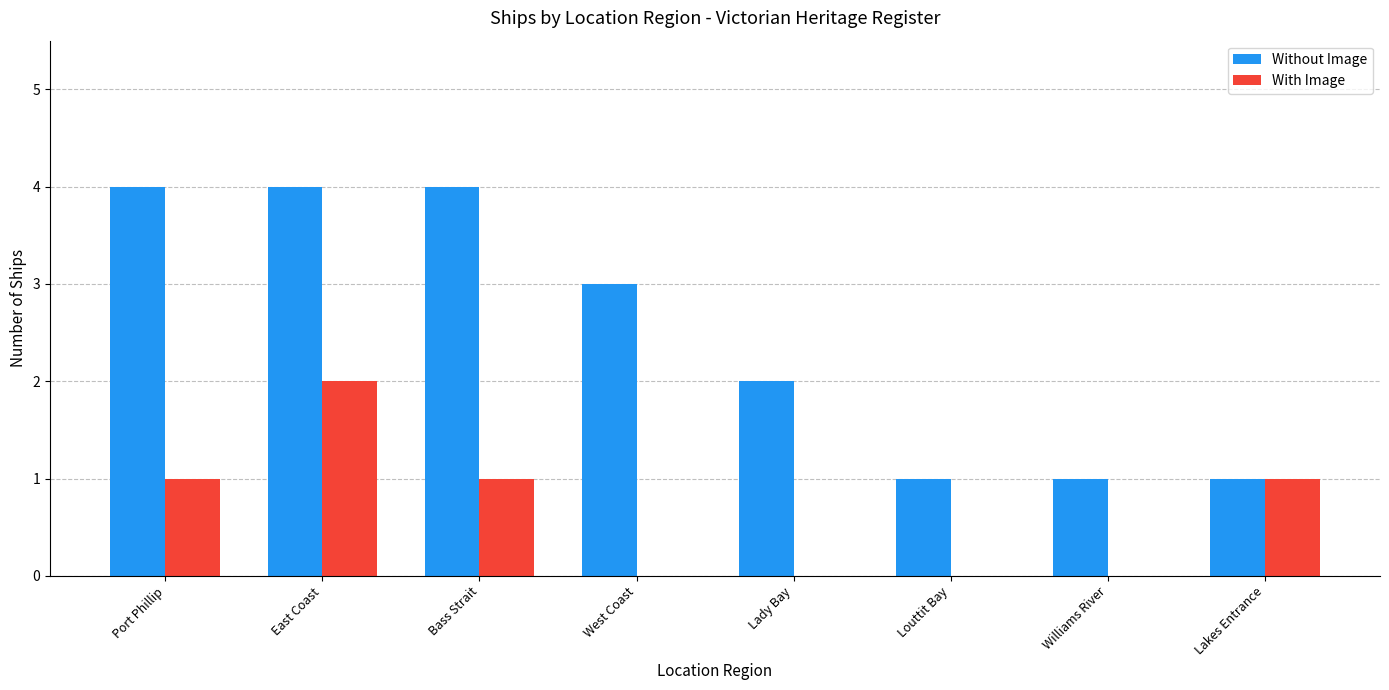

What is the sum of the Without Image values at Bass Strait and East Coast?

8